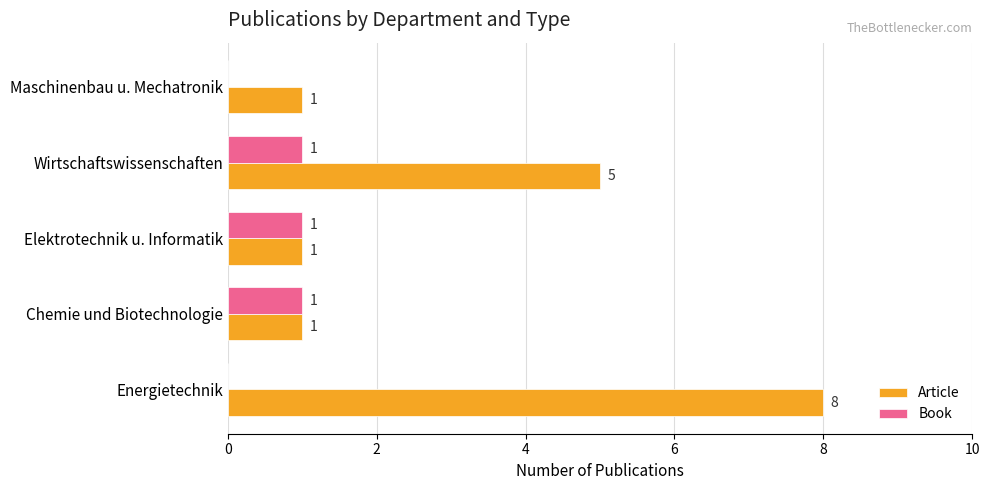

The value of Article at Maschinenbau u. Mechatronik is 1. True or false?

True